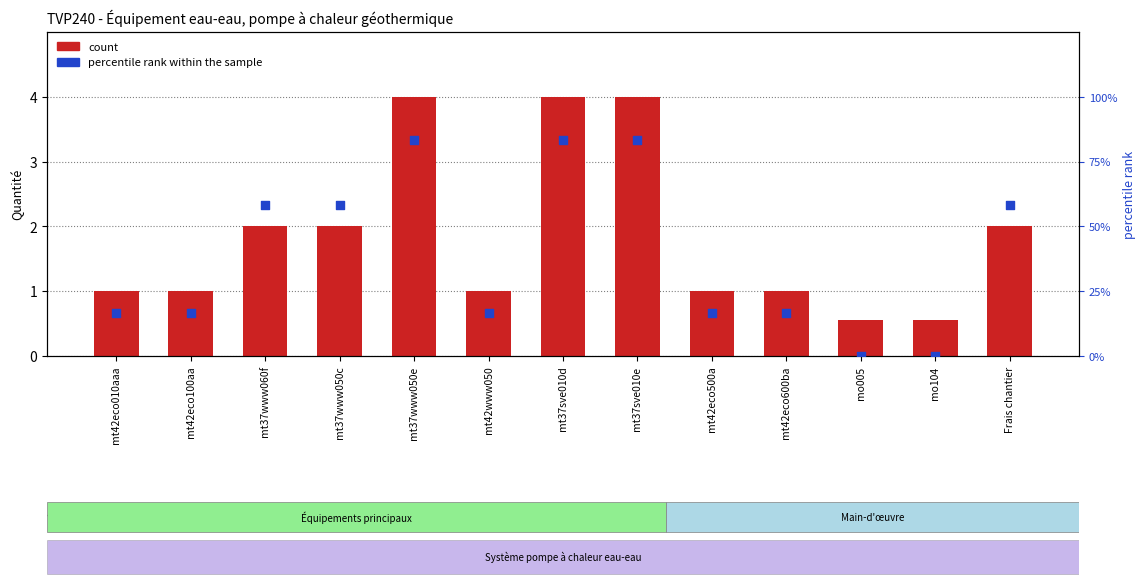

What are all the series names shown in the legend?

count, percentile rank within the sample